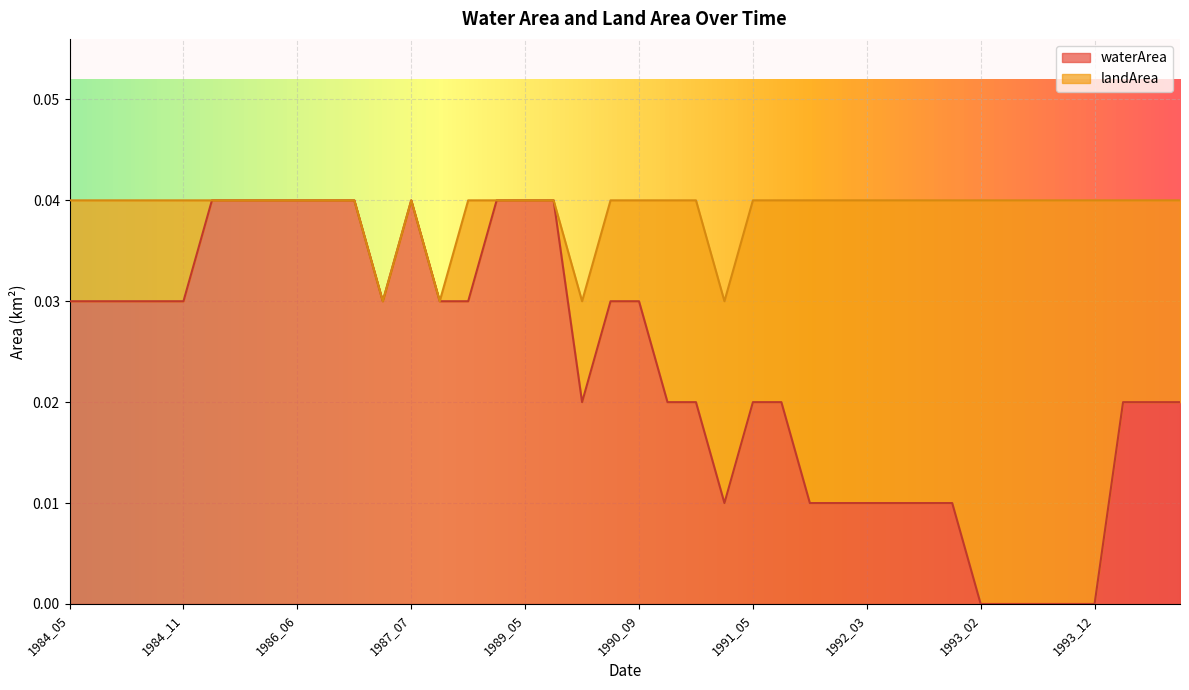

List the labels in order of value, smallest first.

1993_02, 1993_03, 1993_07, 1993_08, 1993_12, 1991_04, 1992_01, 1992_02, 1992_03, 1992_05, 1992_09, 1992_10, 1990_03, 1991_01, 1991_03, 1991_05, 1991_12, 1994_03, 1994_08, 1994_09, 1984_05, 1984_06, 1984_07, 1984_10, 1984_11, 1986_11, 1987_11, 1988_09, 1990_07, 1990_09, 1985_05, 1985_06, 1985_09, 1986_06, 1986_08, 1986_10, 1987_07, 1988_10, 1989_05, 1989_08